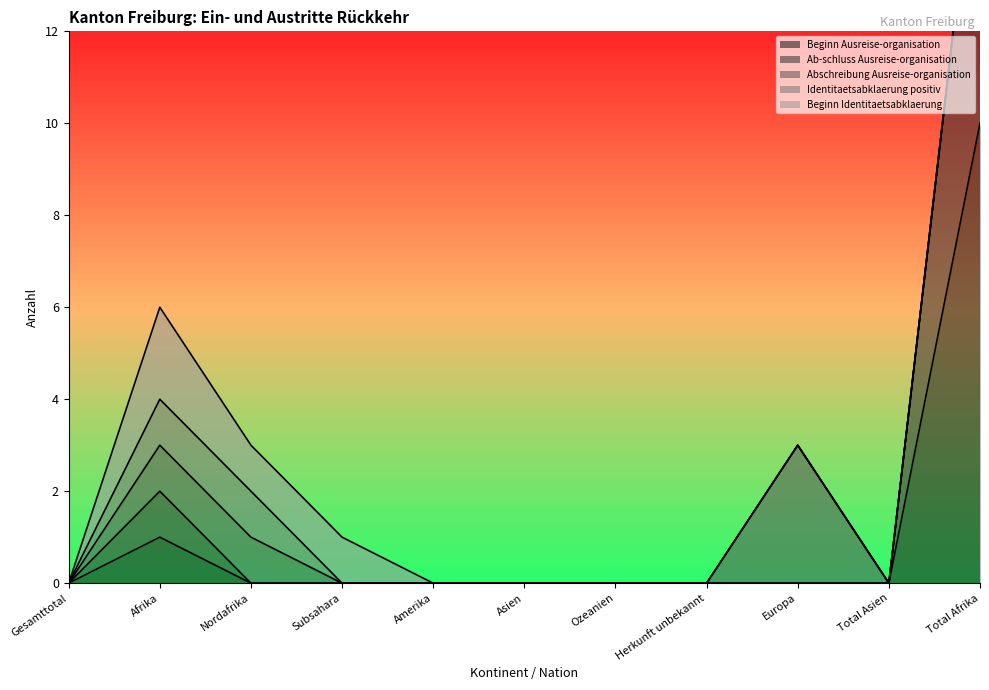

At which category does Beginn Identitaetsabklaerung reach its first local peak?

Afrika